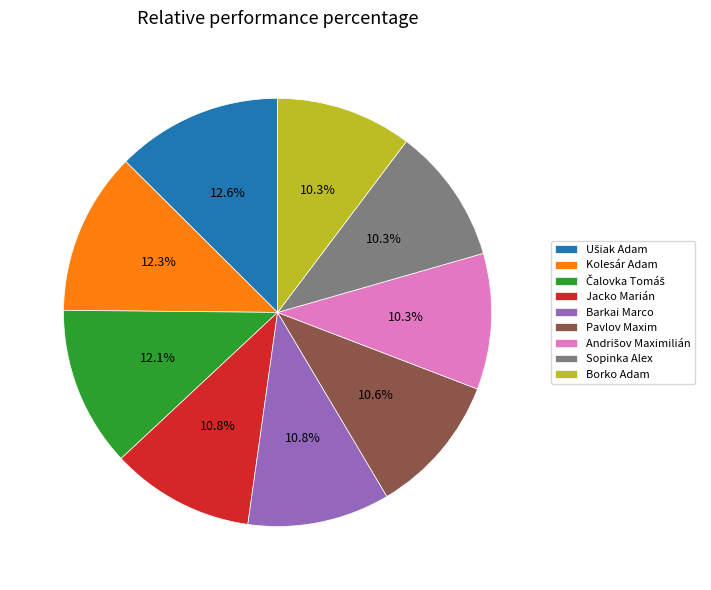

Is the sum of Jacko Marián and Sopinka Alex greater than half?

No